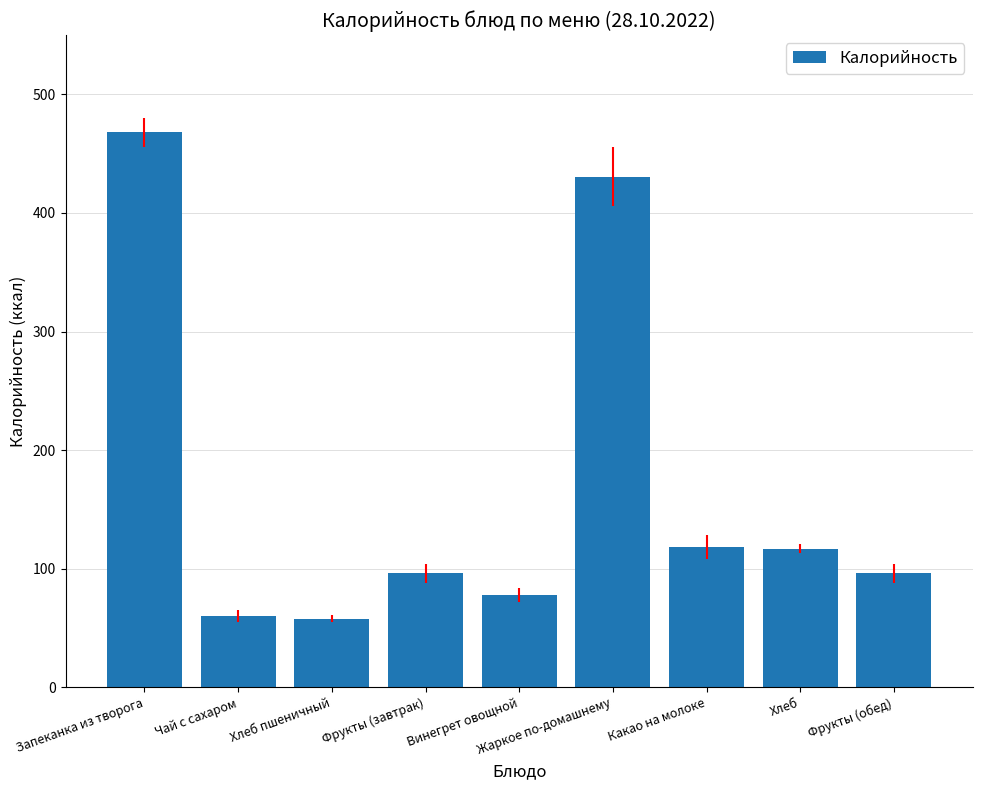

Where is the data nearest to the value 263?

Какао на молоке